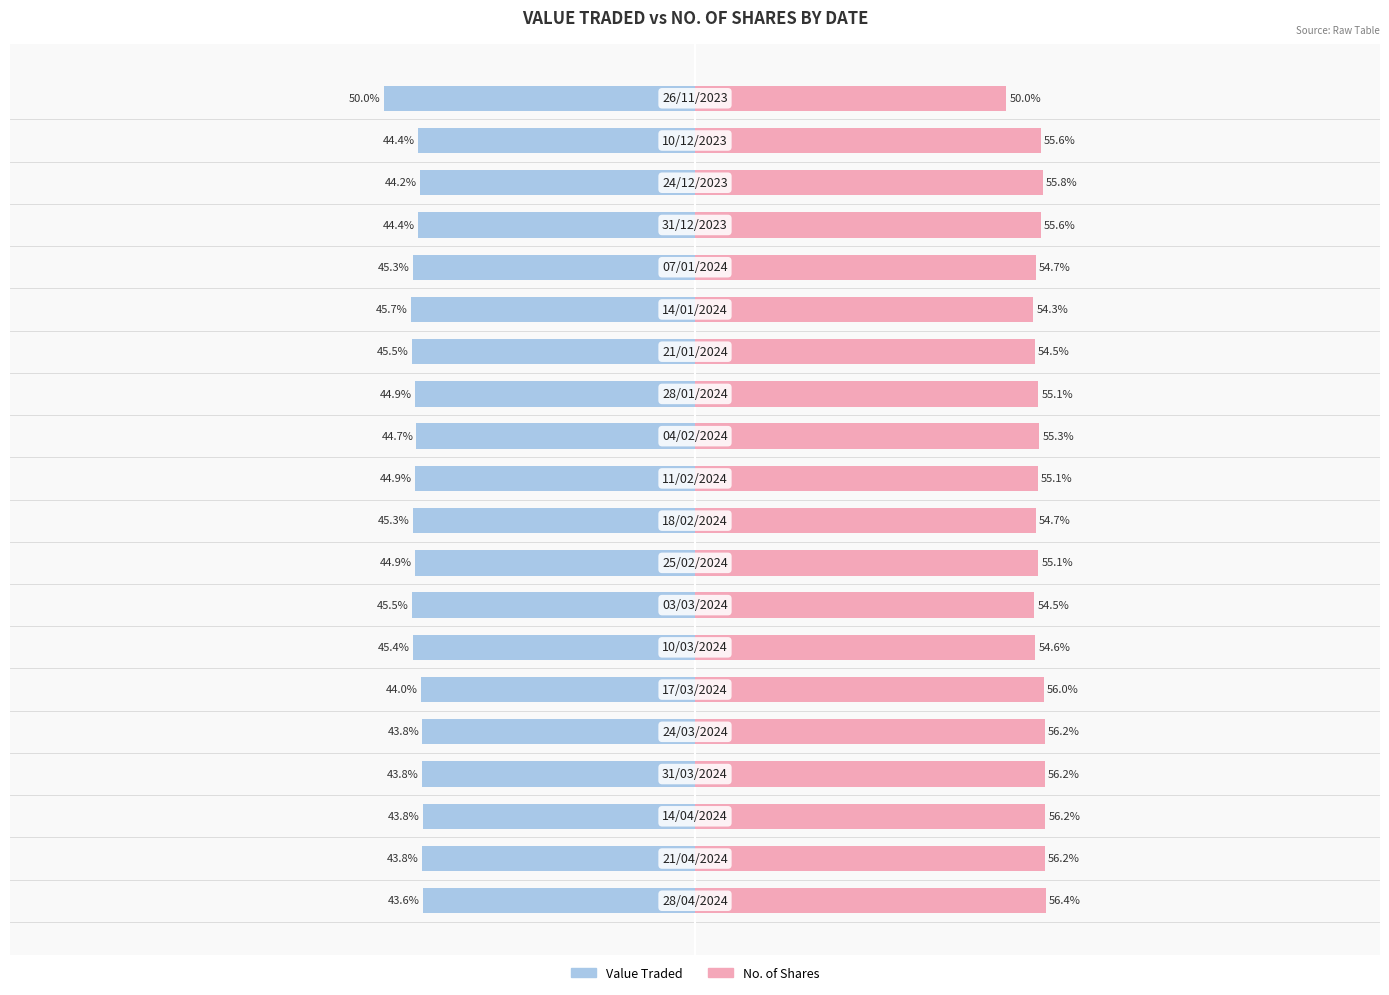

What is the difference between the Value Traded values at 14 and 11?

0.9